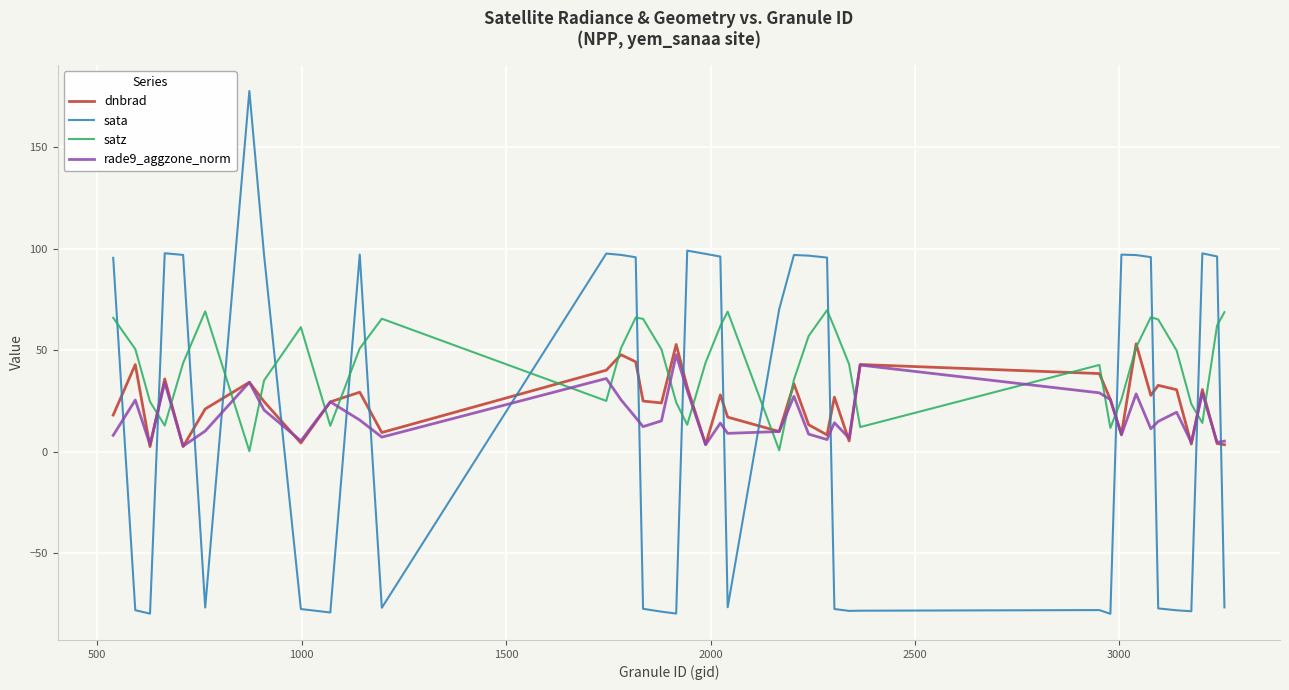

Which series has the widest spread of values?

sata